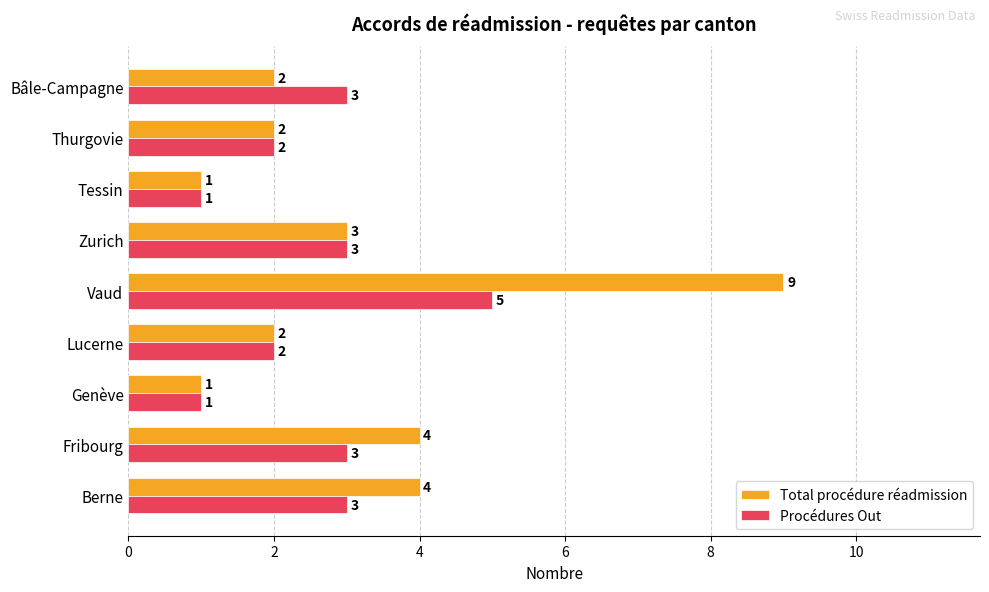

Rank the series by their maximum value, from highest to lowest.

Total procédure réadmission, Procédures Out